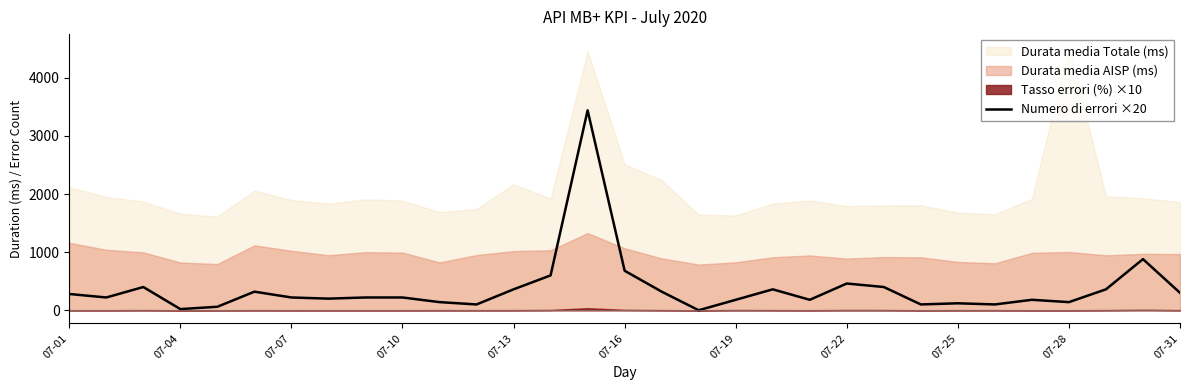

The chart shows a value of 97 at 07-31. True or false?

False